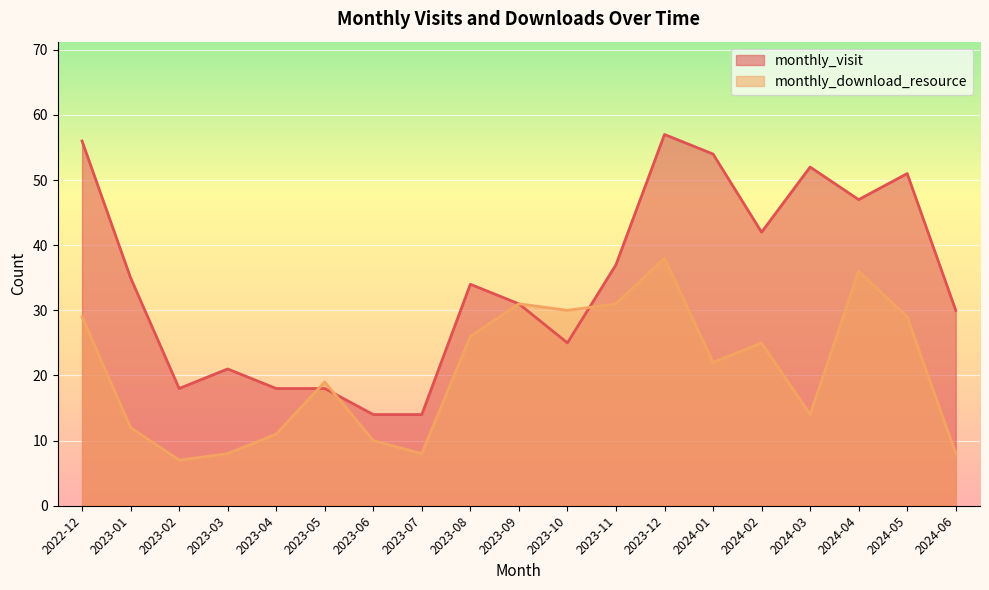

List the series in order of their overall mean, lowest first.

monthly_download_resource, monthly_visit